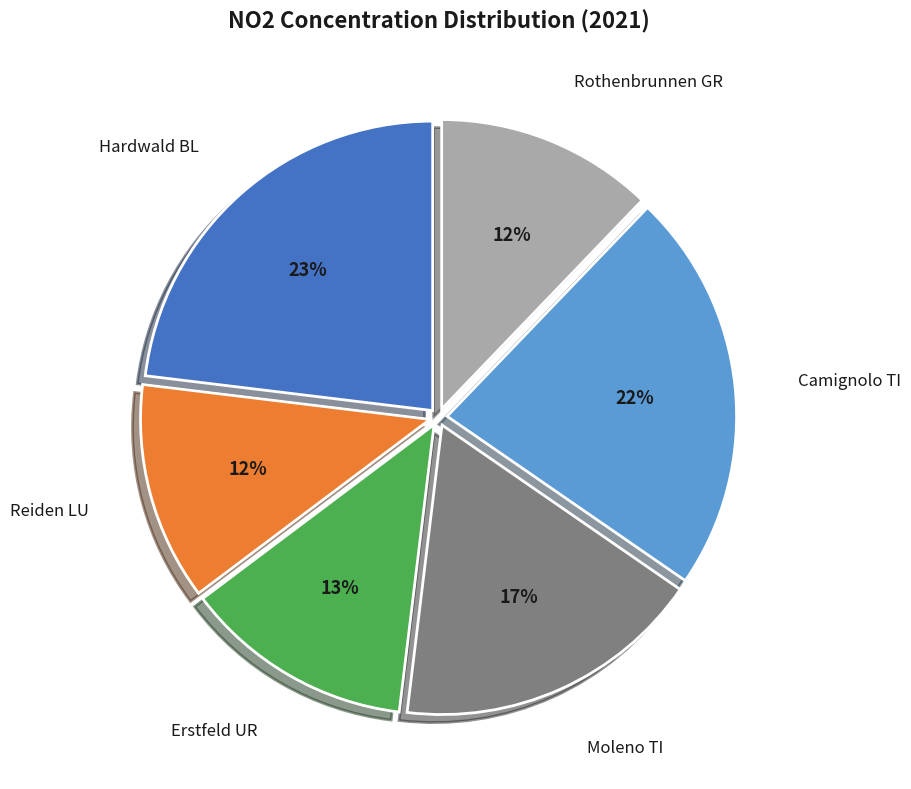

Which category has the biggest portion of the pie?

Hardwald BL